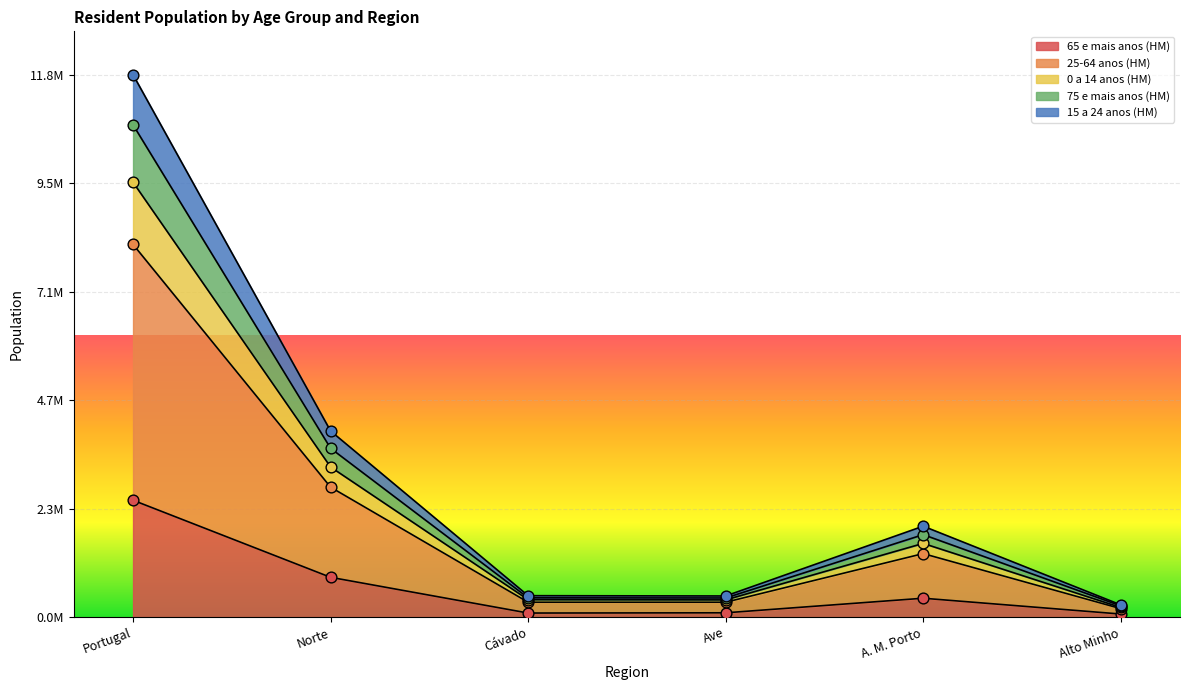

What are all the series names shown in the legend?

65 e mais anos (HM), 25-64 anos (HM), 0 a 14 anos (HM), 75 e mais anos (HM), 15 a 24 anos (HM)